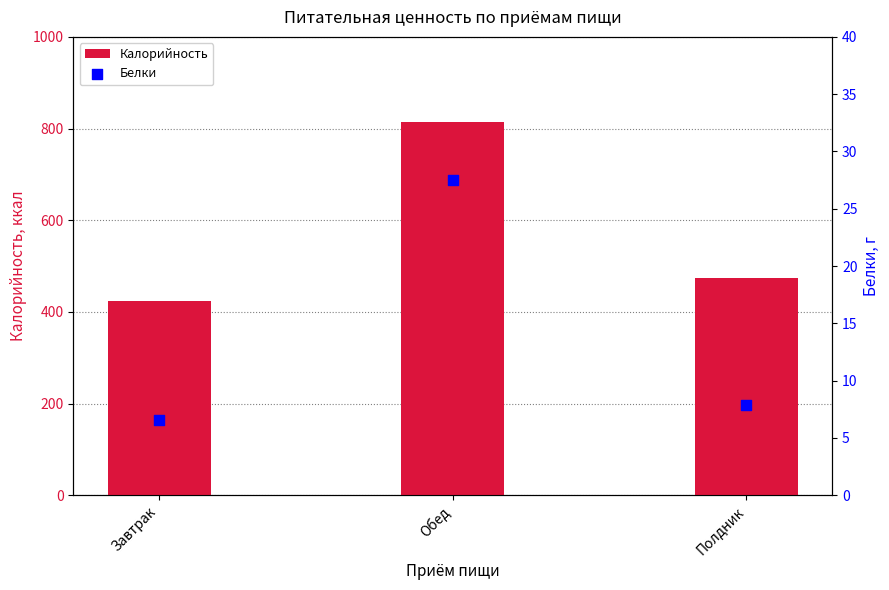

Is the value of Белки at Завтрак greater than the value of Калорийность at Обед?

No